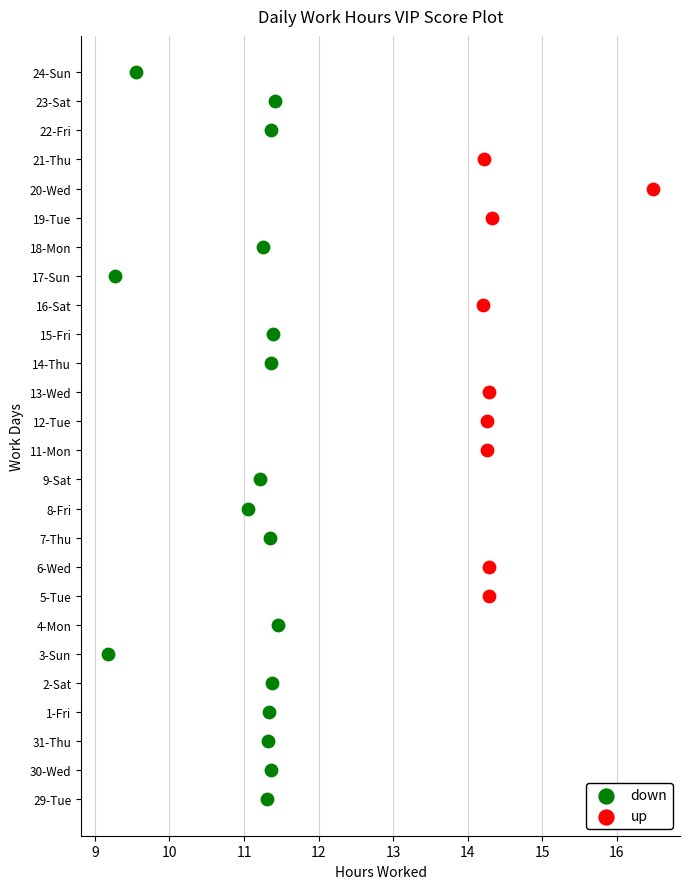

What are all the series names shown in the legend?

down, up